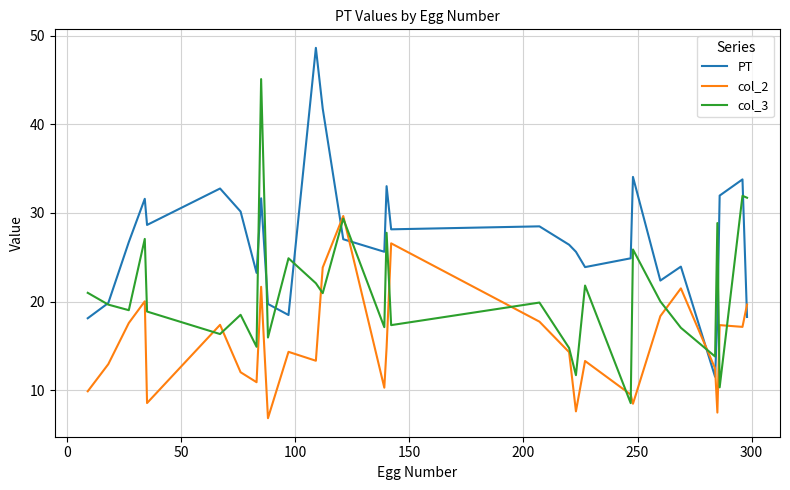

Rank the series by their maximum value, from highest to lowest.

PT, col_3, col_2